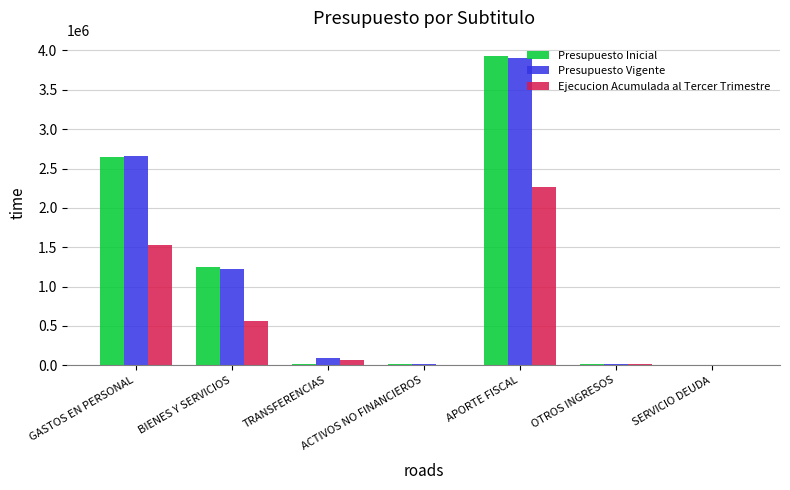

Are the bars grouped side by side (vs. stacked)?

Yes